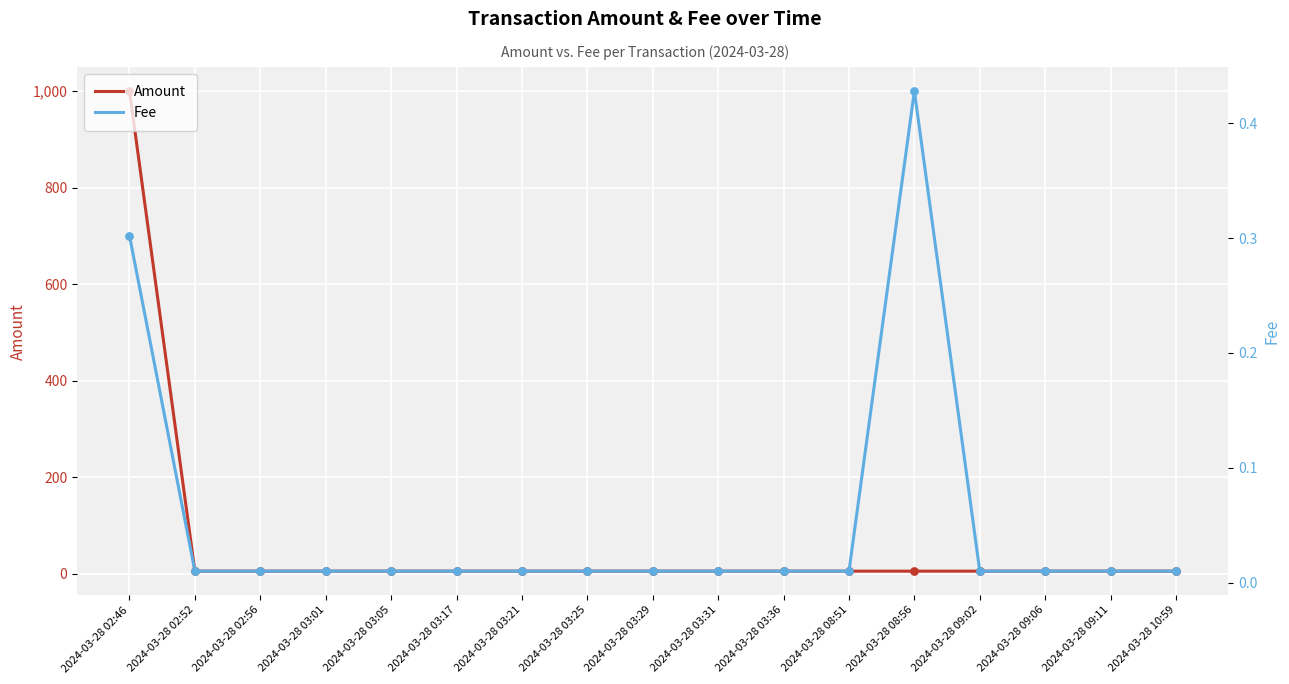

At how many categories does at least one series exceed 553?

1